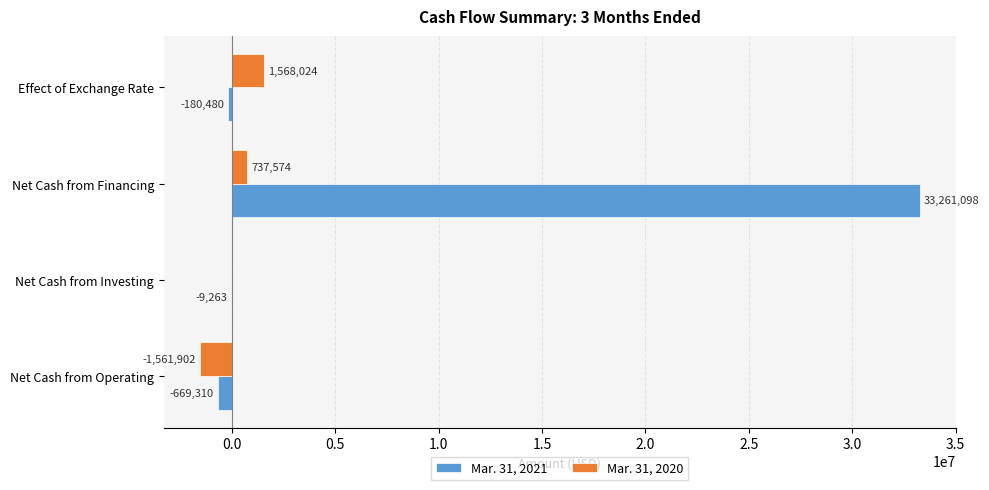

Which category has the highest value in the Mar. 31, 2020 series?

Effect of Exchange Rate